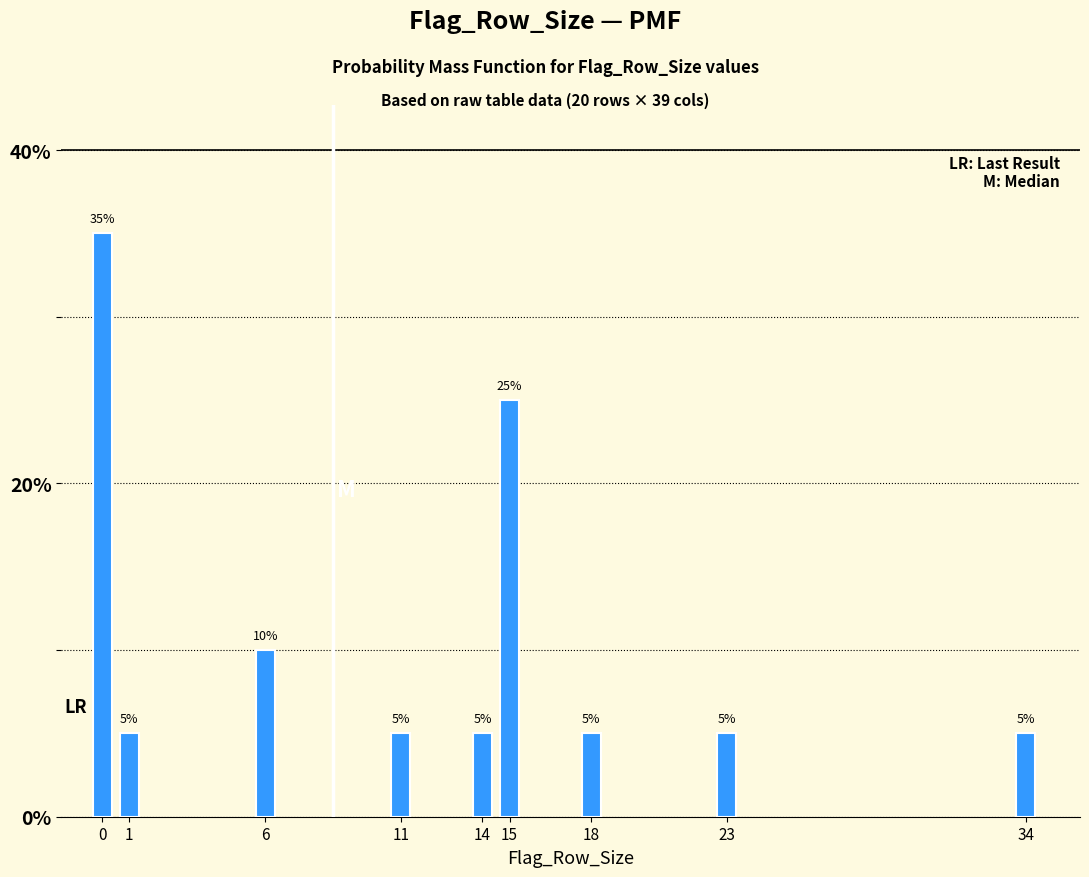

Reading right to left, list all the values displayed in this chart.

5	5	5	25	5	5	10	5	35